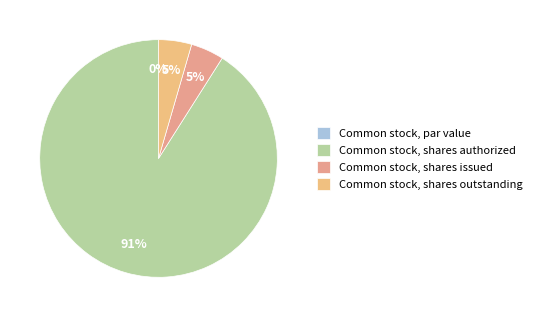

To the nearest percent, what percentage of the pie is Common stock, shares authorized?

91%